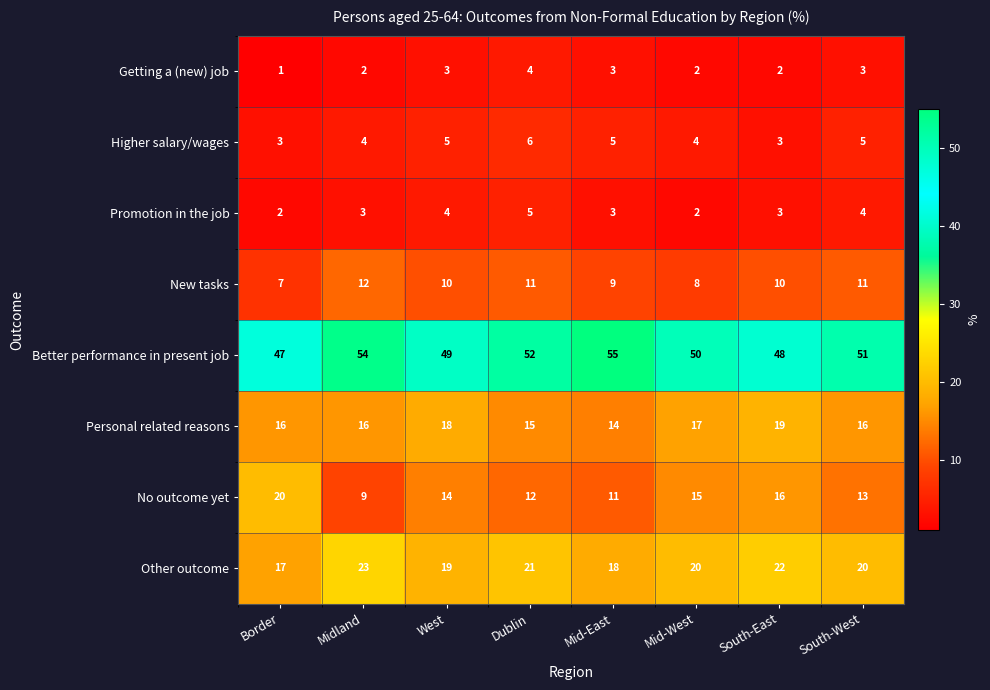

Rank the series by their maximum value, from highest to lowest.

Better performance in present job, Other outcome, No outcome yet, Personal related reasons, New tasks, Higher salary/wages, Promotion in the job, Getting a (new) job